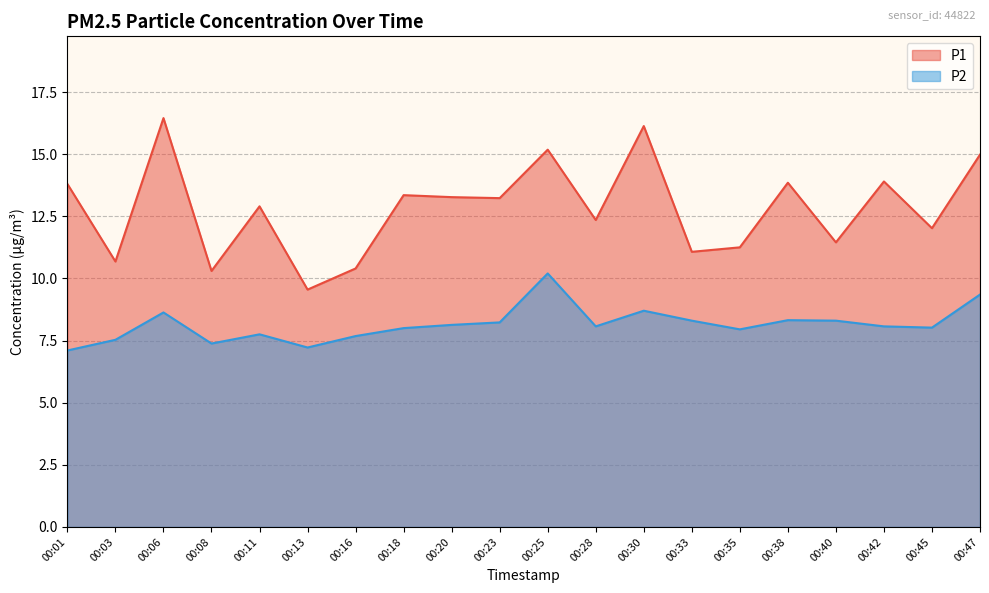

What is the sum of the P1 values at 00:35 and 00:33?

22.3